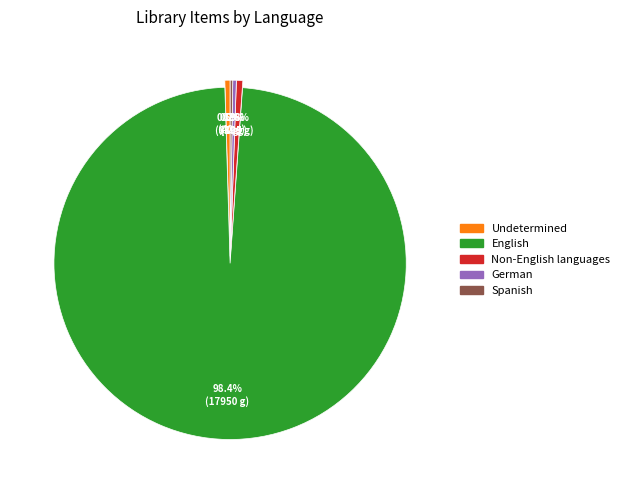

Which slice is the largest?

English